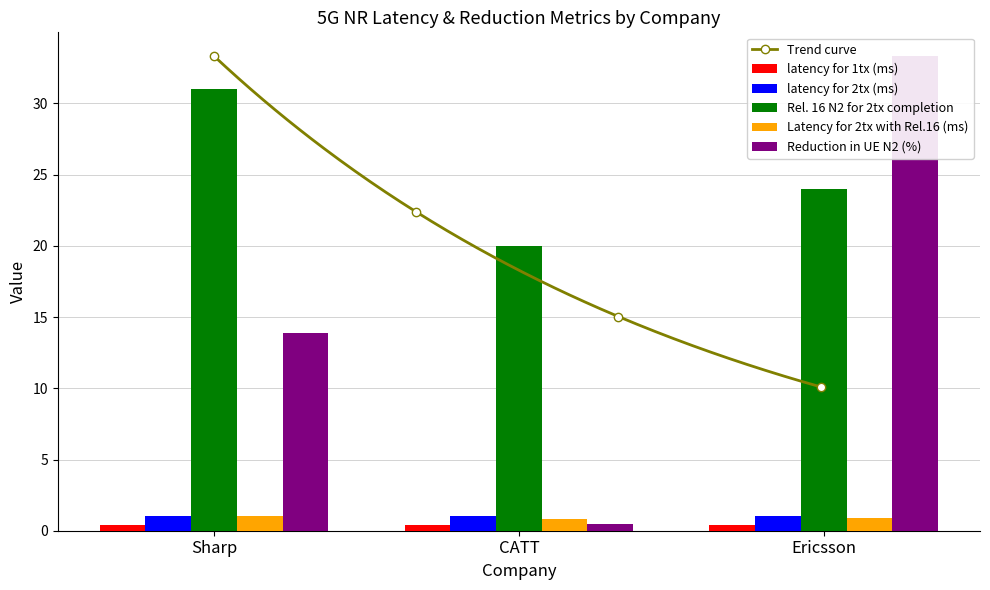

Count the Latency for 2tx with Rel.16 (ms) values in the range 0 to 1.

3